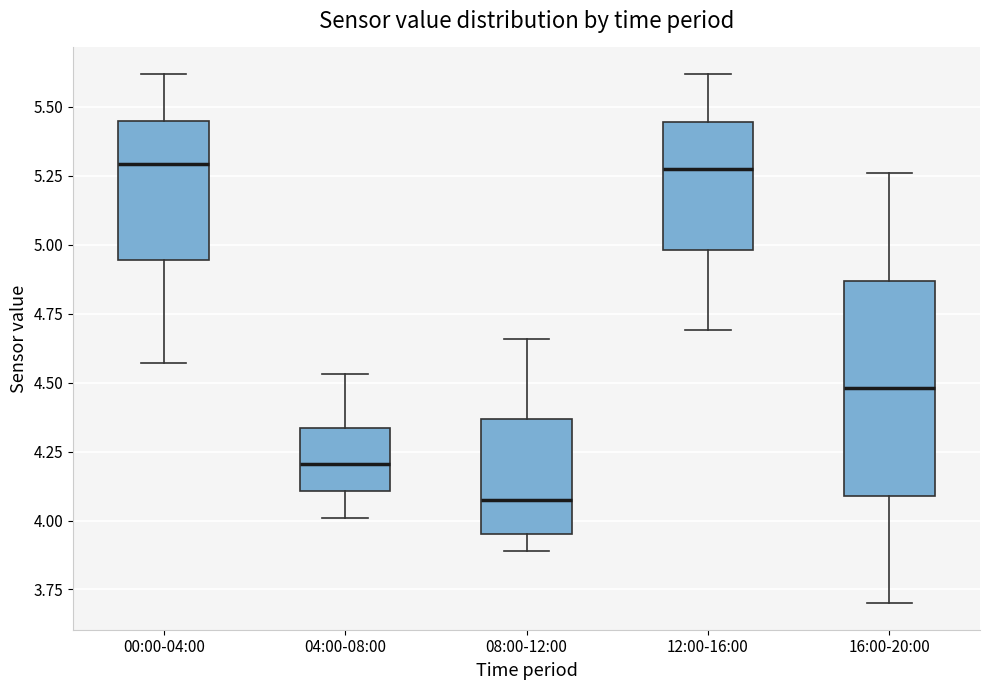

Reading left to right, read every box against the y-axis: the position of its median line, the range the box covers, and the ends of its whiskers. The values are not printed on the chart, so give them approximately, as read against the axis.

00:00-04:00: median 5.30, box 4.95 to 5.45, whiskers 4.55 to 5.60
04:00-08:00: median 4.20, box 4.10 to 4.35, whiskers 4.00 to 4.55
08:00-12:00: median 4.10, box 3.95 to 4.35, whiskers 3.90 to 4.65
12:00-16:00: median 5.30, box 5.00 to 5.45, whiskers 4.70 to 5.60
16:00-20:00: median 4.50, box 4.10 to 4.85, whiskers 3.70 to 5.25